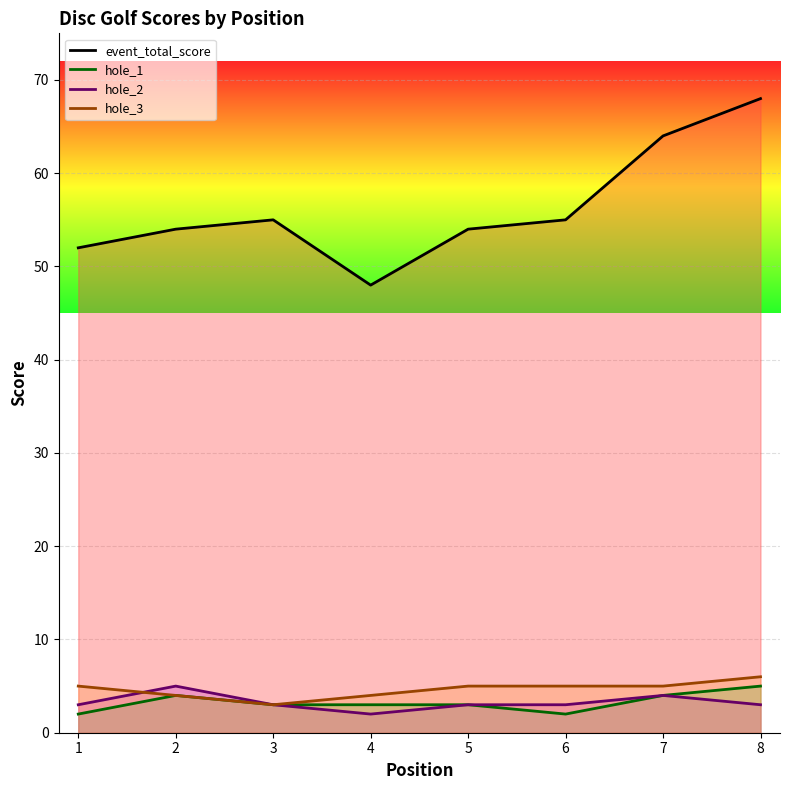

Is this an area chart (filled region under the line)?

No